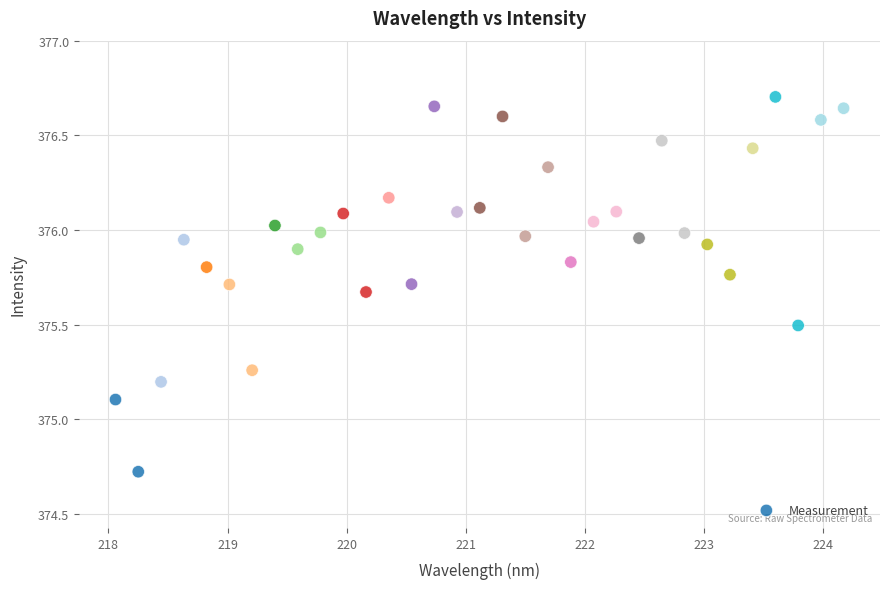

What is the range of Y values (max minus min)?

2.0